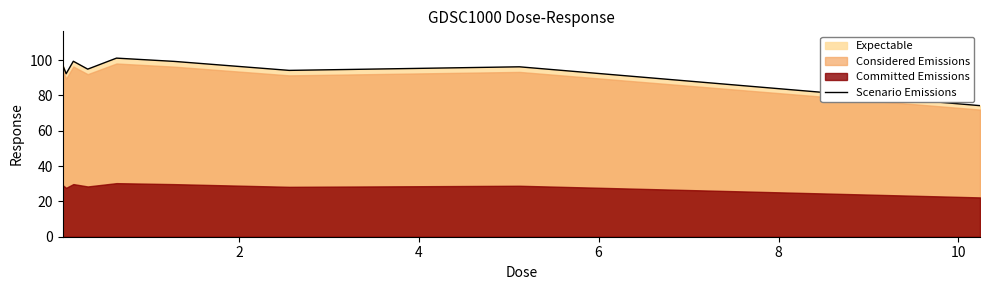

Reading right to left, list all the values displayed in this chart.

74.2	96.2	94.2	99.3	101.1	94.9	99.3	92.3	97.5